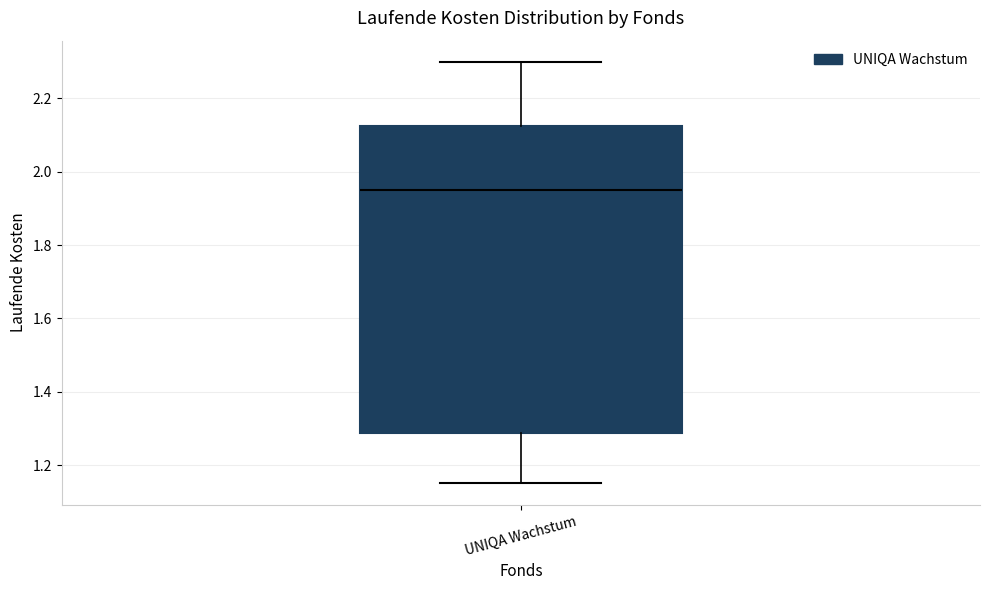

Read this box plot against the y-axis: the position of the median line, the range covered by the box, and the ends of both whiskers. The values are not printed on the chart, so give them approximately, as read against the axis.

median 1.96, box 1.28 to 2.12, whiskers 1.16 to 2.30